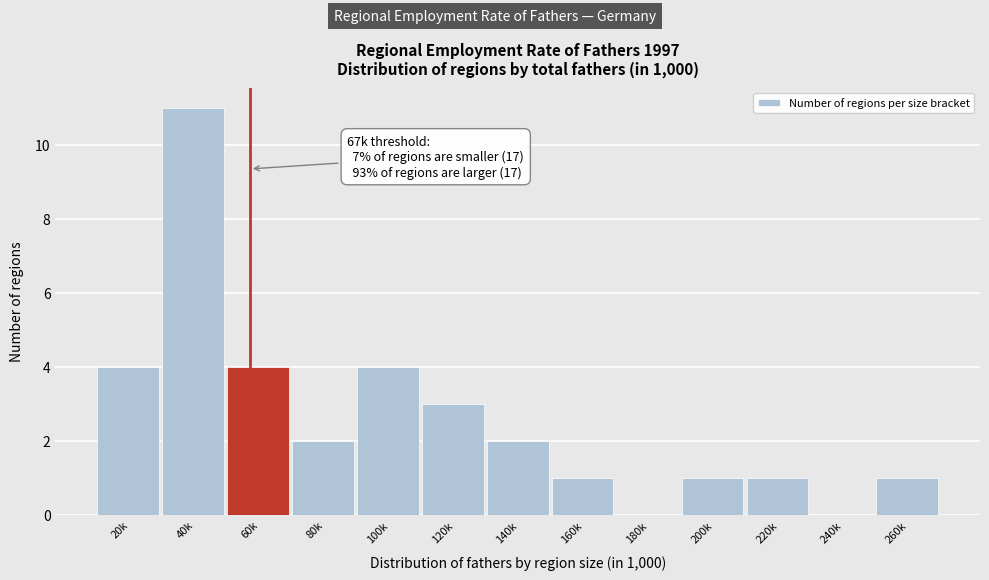

Reading left to right, extract all data points from this chart.

20k=4	40k=11	60k=4	80k=2	100k=4	120k=3	140k=2	160k=1	180k=0	200k=1	220k=1	240k=0	260k=1